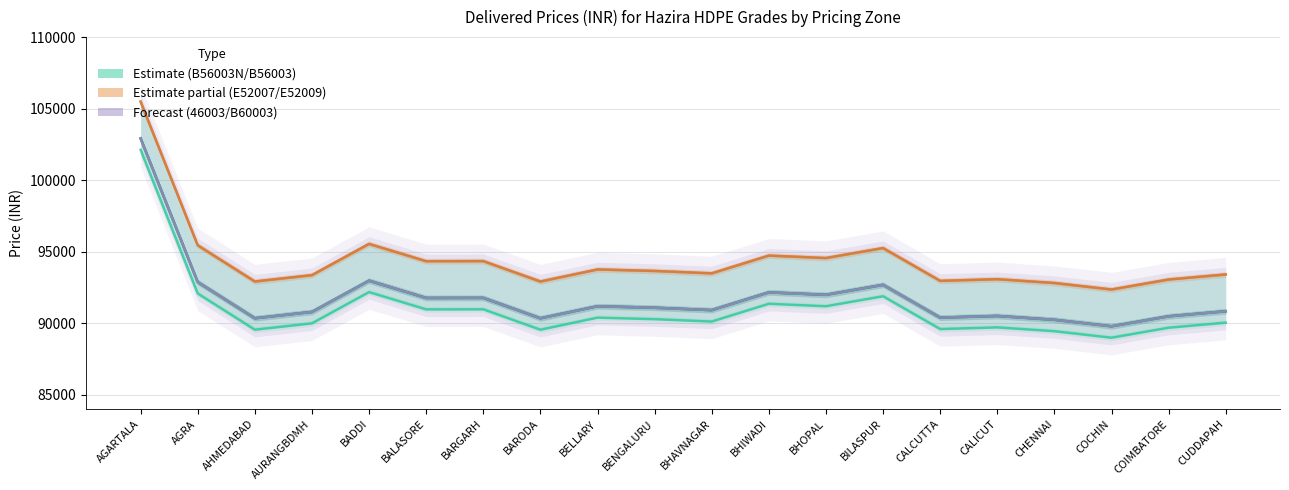

How many values in the E52007 series are below 93655?

10